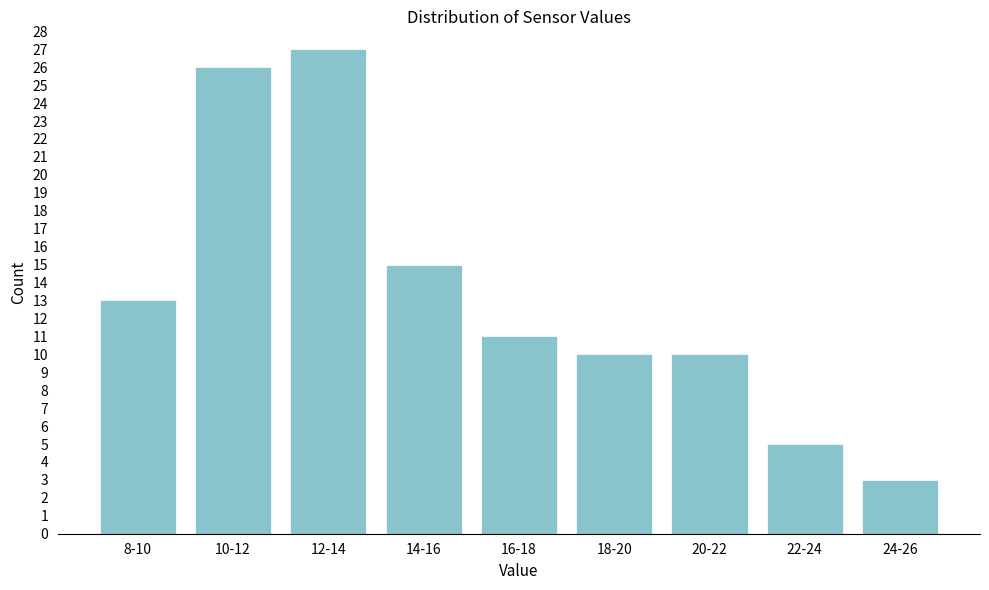

Reading left to right, extract all data points from this chart.

8-10=13	10-12=26	12-14=27	14-16=15	16-18=11	18-20=10	20-22=10	22-24=5	24-26=3